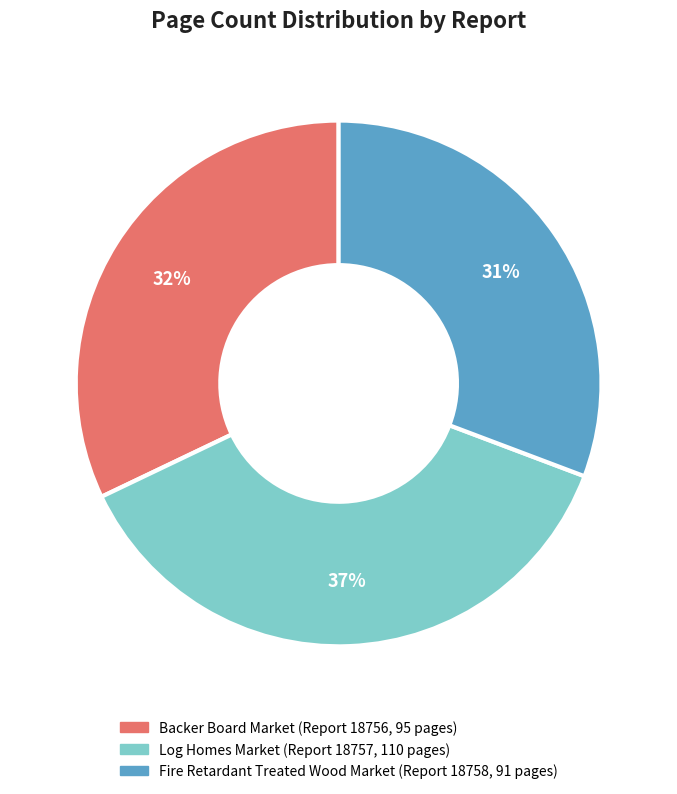

To the nearest percent, what is the average slice percentage?

33%